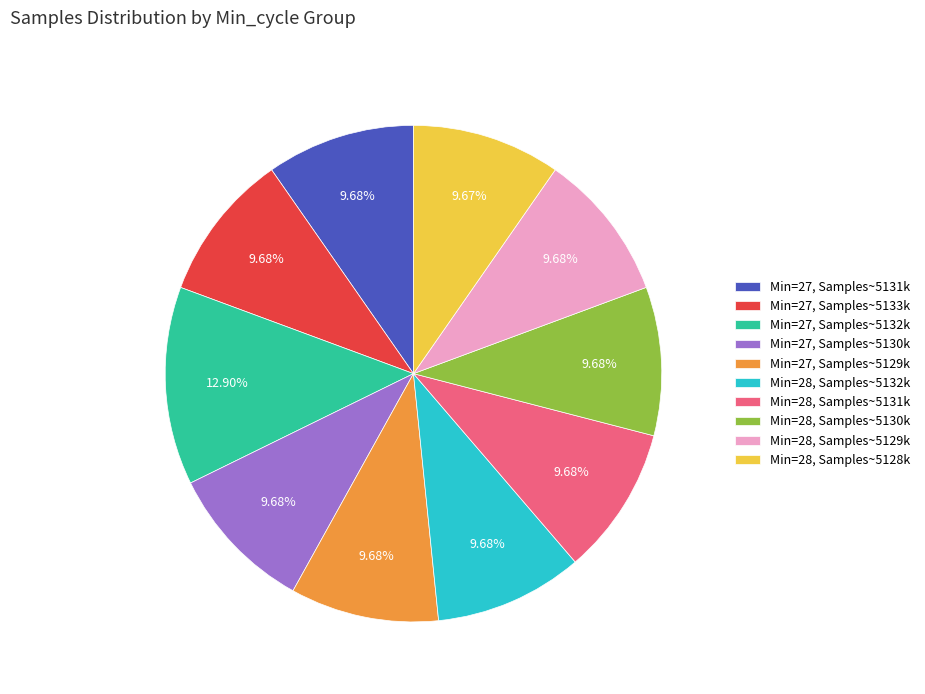

Does any single category account for the majority?

No